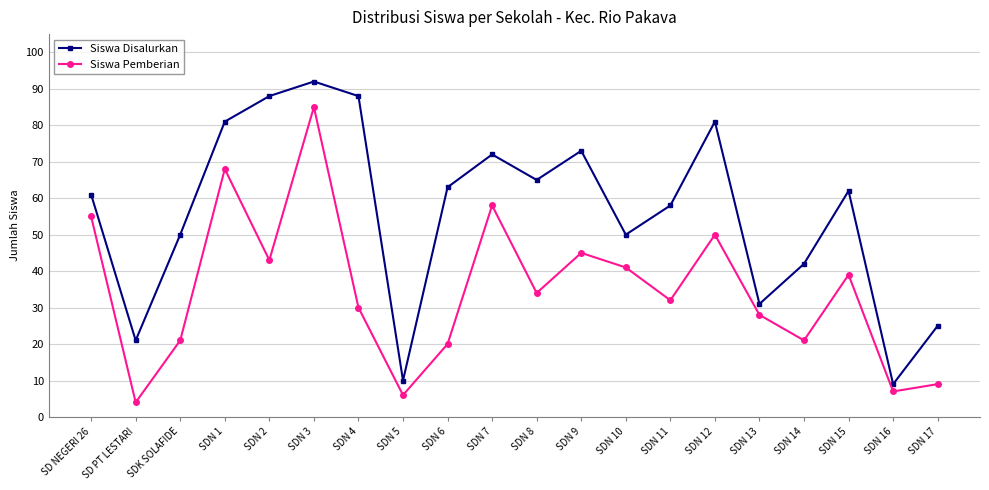

What is the label of the 12th point from the left?

SDN 9